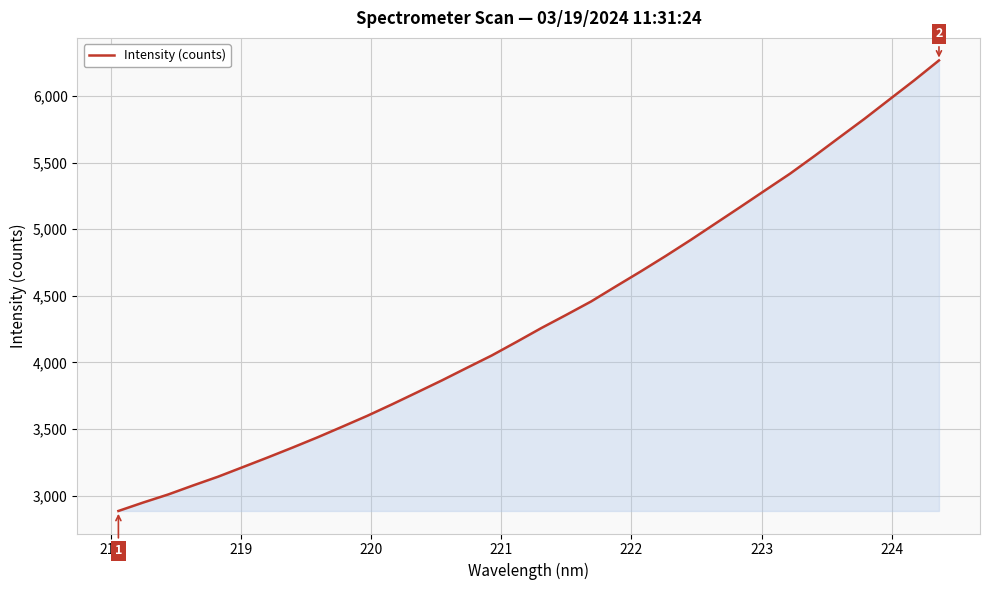

What is the difference between the maximum and minimum values?

3384.3